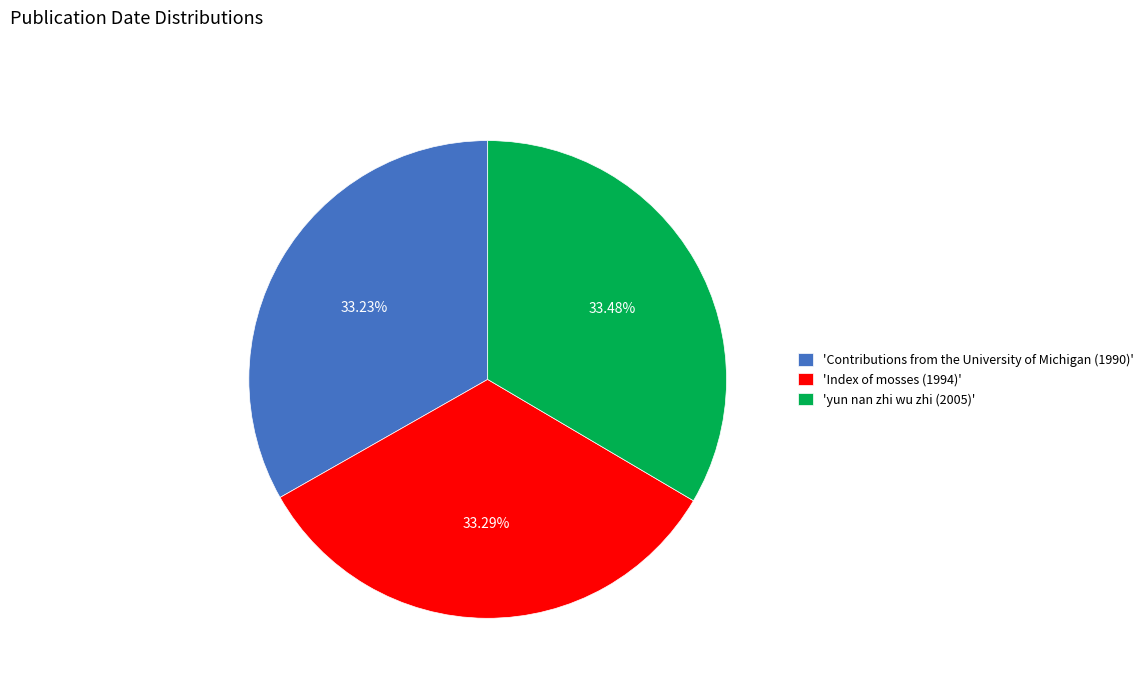

Is there a majority slice in this chart?

No